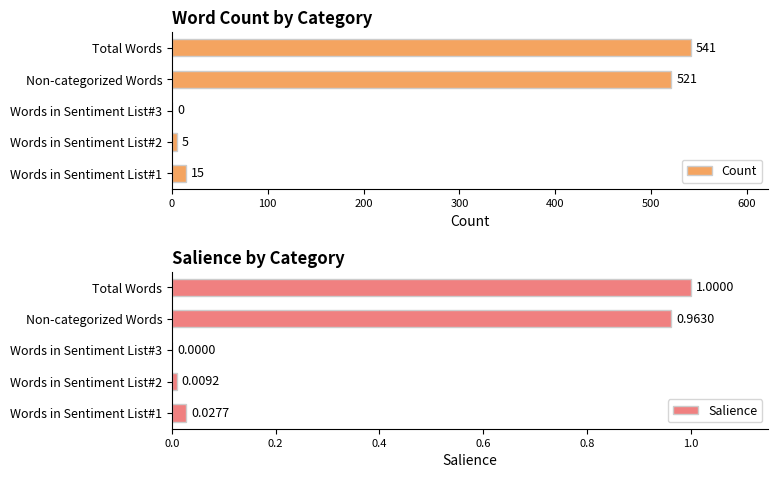

The Count series shows 521 at Non-categorized Words. True or false?

True